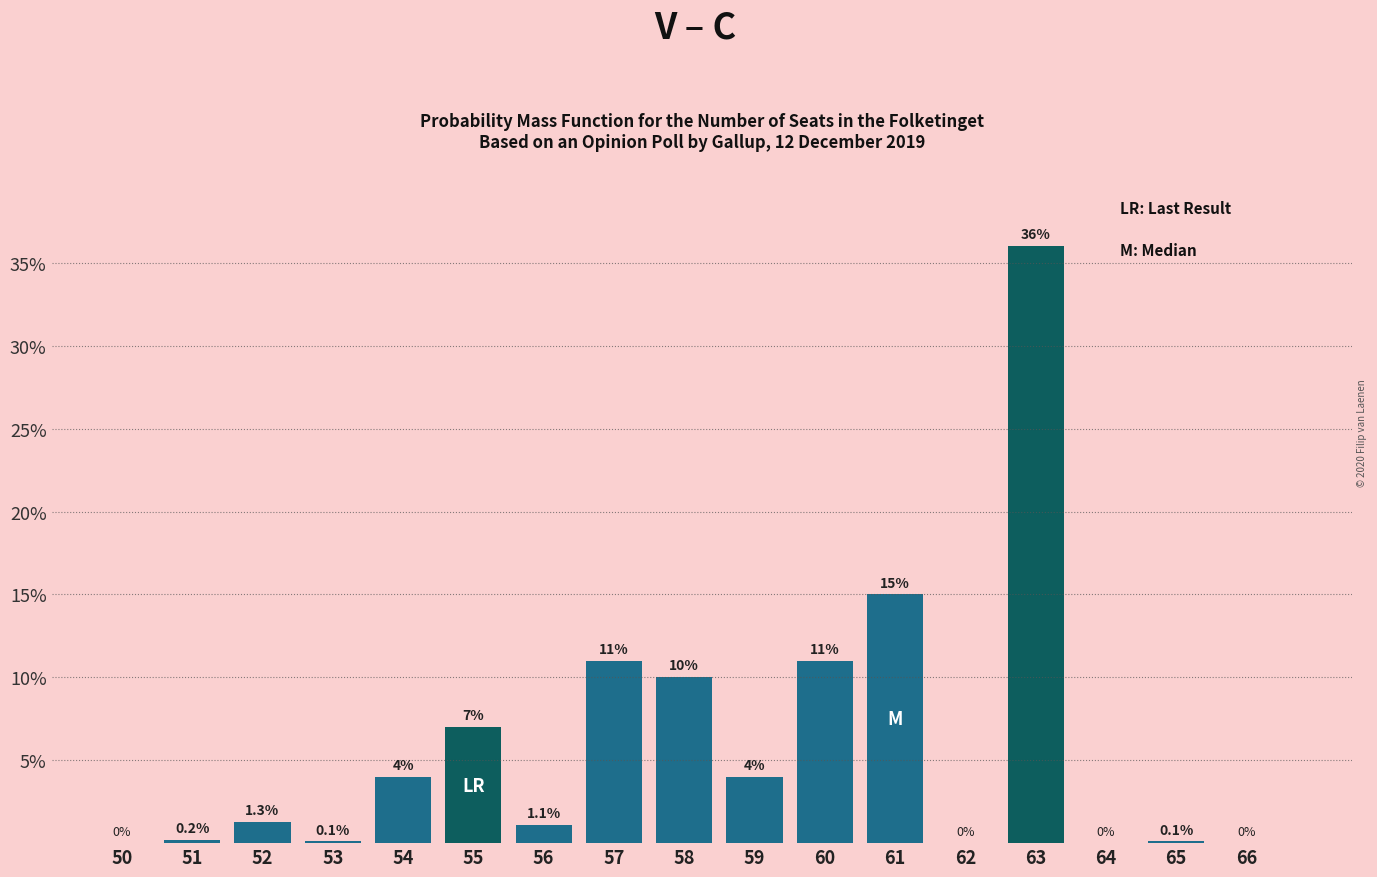

Reading left to right, transcribe all the data shown in this chart.

50=0.0	51=0.2	52=1.3	53=0.1	54=4.0	55=7.0	56=1.1	57=11.0	58=10.0	59=4.0	60=11.0	61=15.0	62=0.0	63=36.0	64=0.0	65=0.1	66=0.0